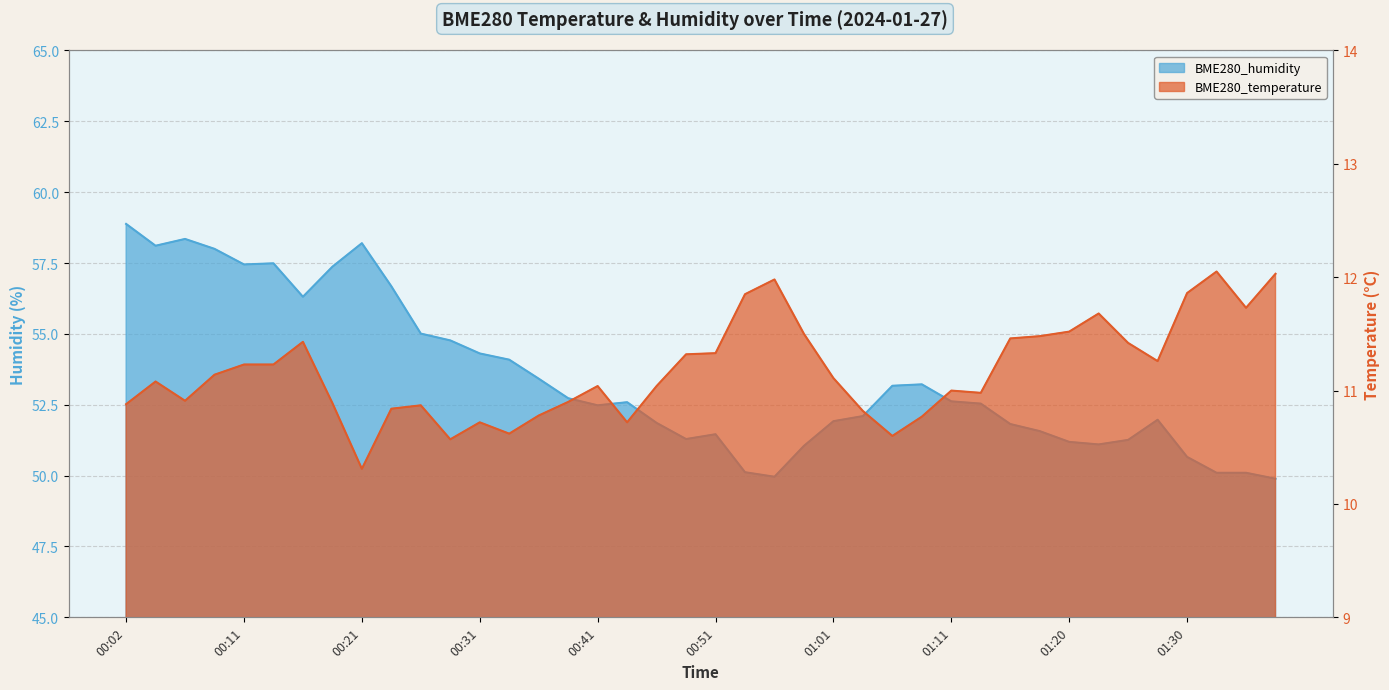

How many interior local valleys does the BME280_temperature series have?

9